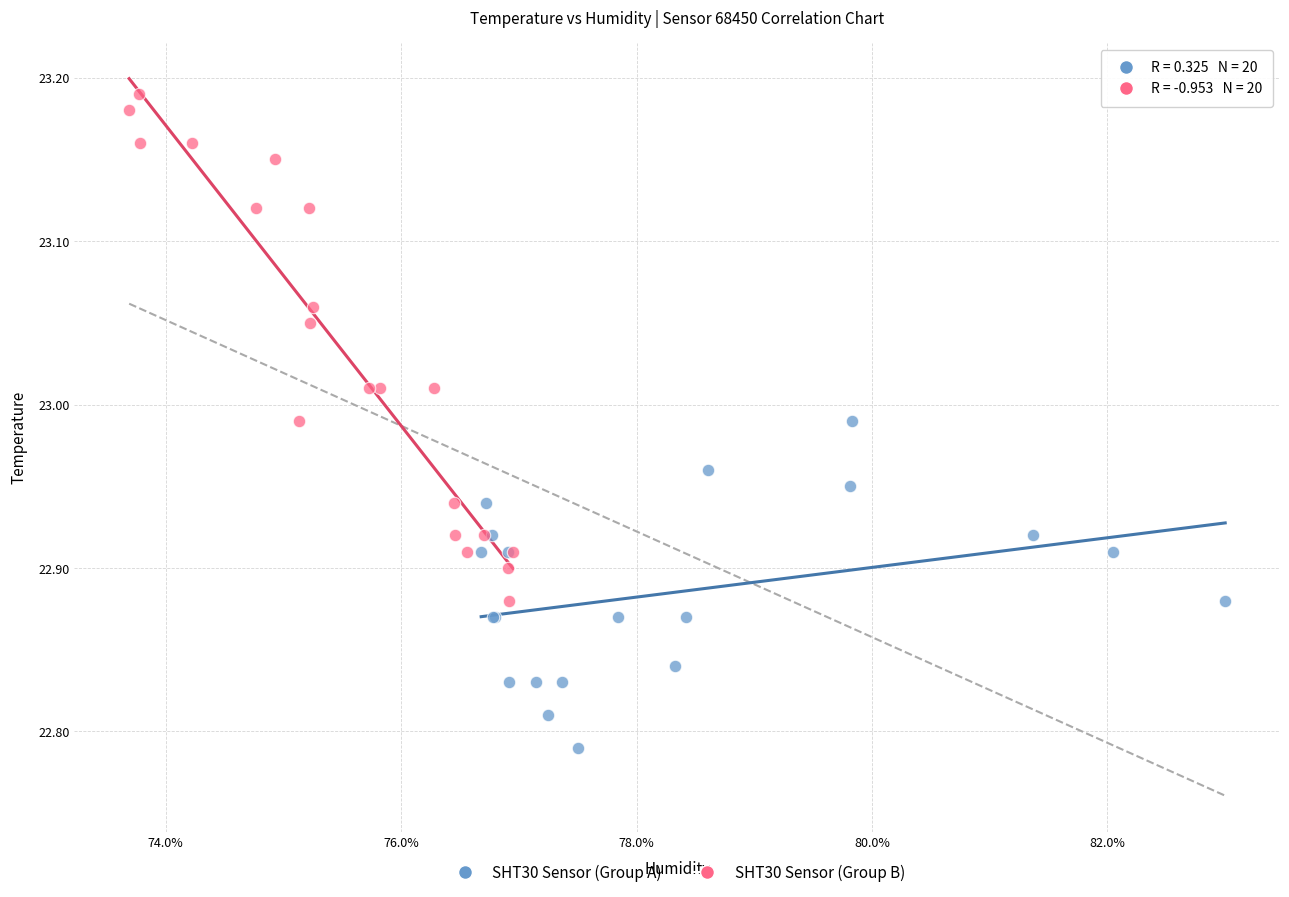

Which series contains the highest Y value?

SHT30 Sensor (Group B)